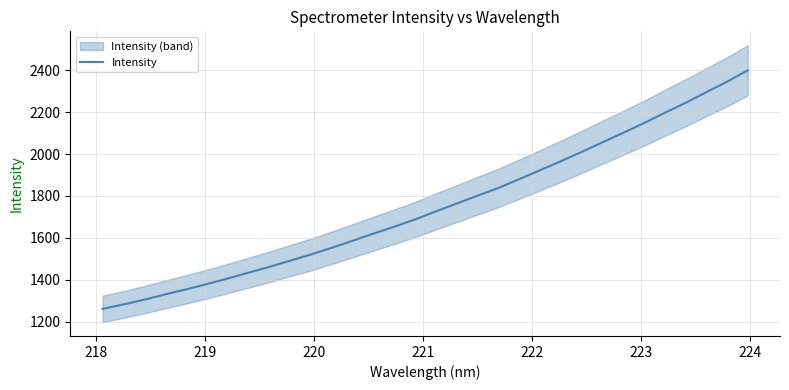

Reading left to right, list all the values displayed in this chart.

1261.5	1282.7	1305.5	1330.5	1354.5	1379.7	1406.2	1434.2	1461.7	1491.6	1520.8	1552.8	1586.2	1620.2	1653.3	1687.8	1726.1	1763.6	1801.1	1837.8	1879.8	1922.2	1965.1	2009.5	2055.5	2100.5	2146.9	2196.2	2243.8	2294.4	2344.6	2399.1